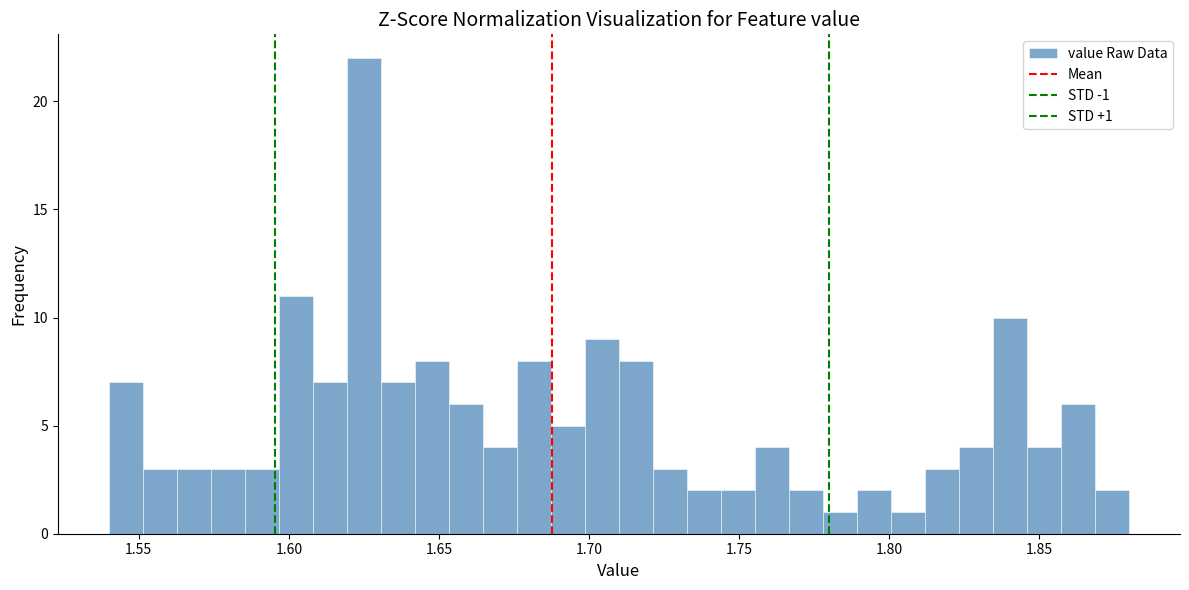

Read against the x-axis, roughly where is the centre of the tallest bar?

1.625